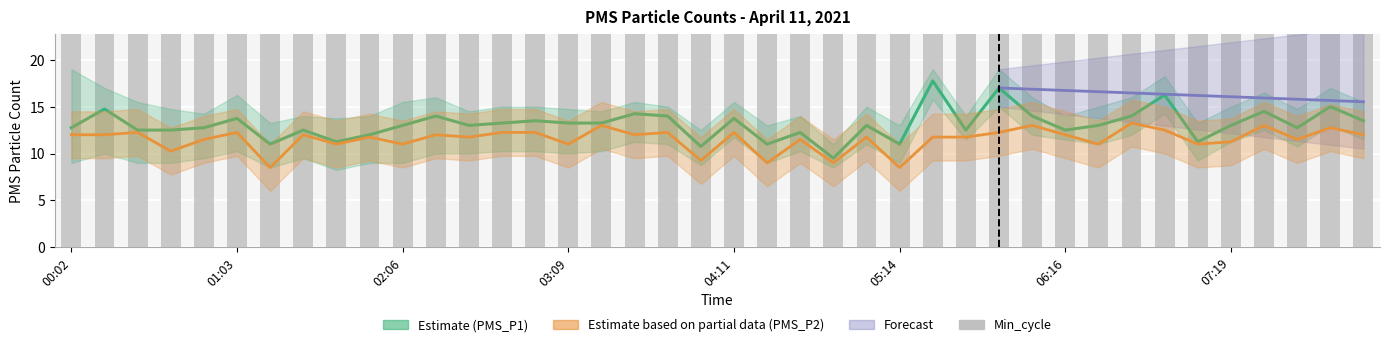

True or false: PMS_P1 has a value of 7.6 at 07:31.

False